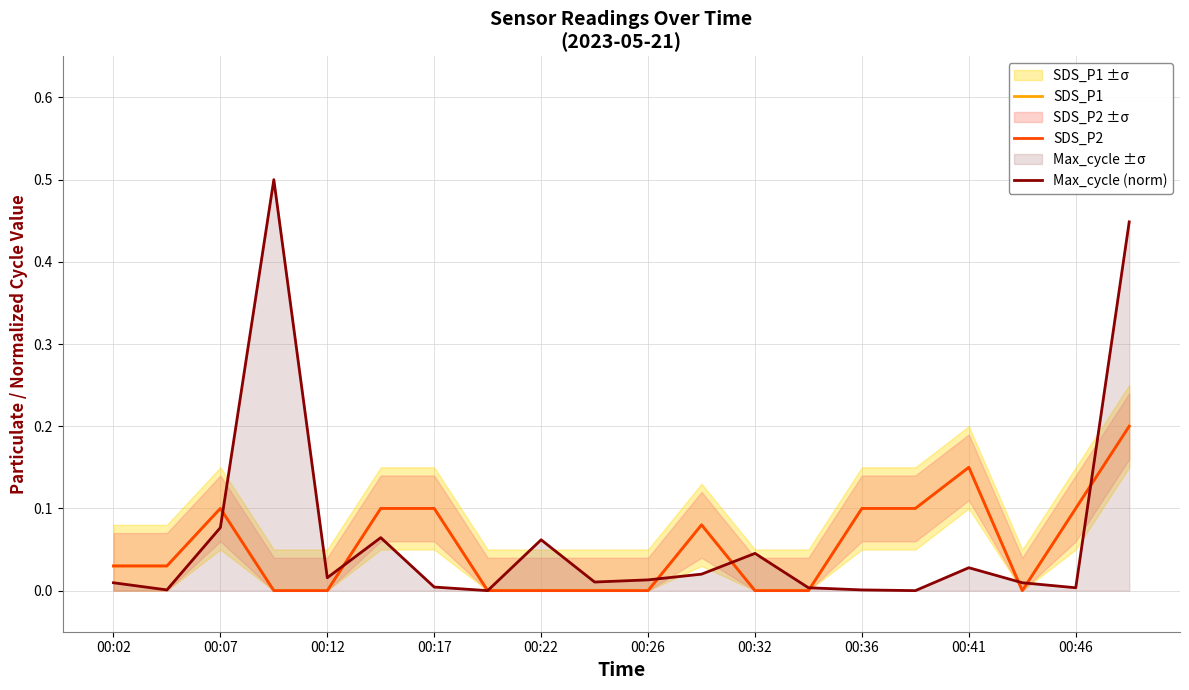

How many data points does each series have?

20